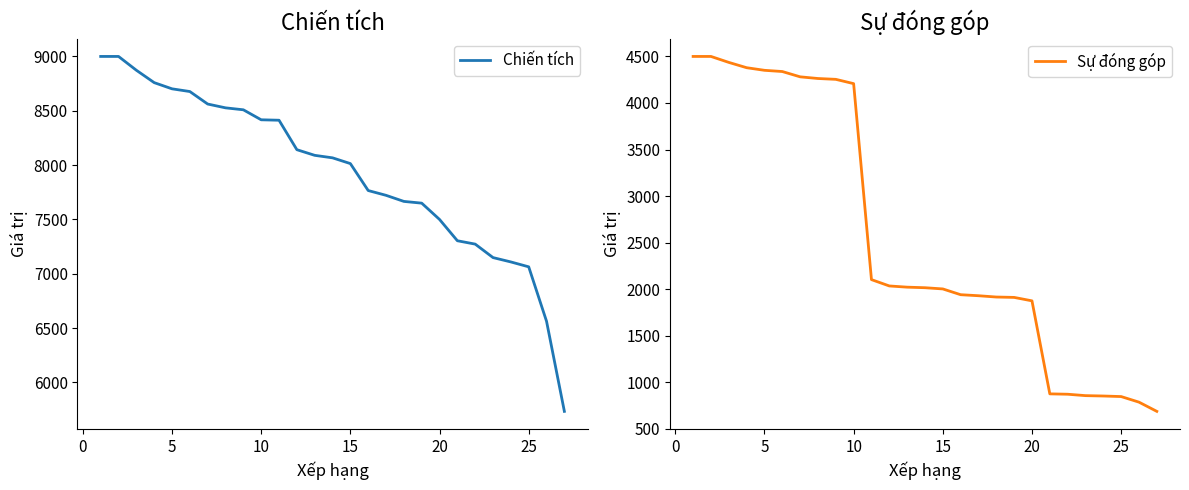

True or false: Chiến tích and Sự đóng góp cross at least once.

False